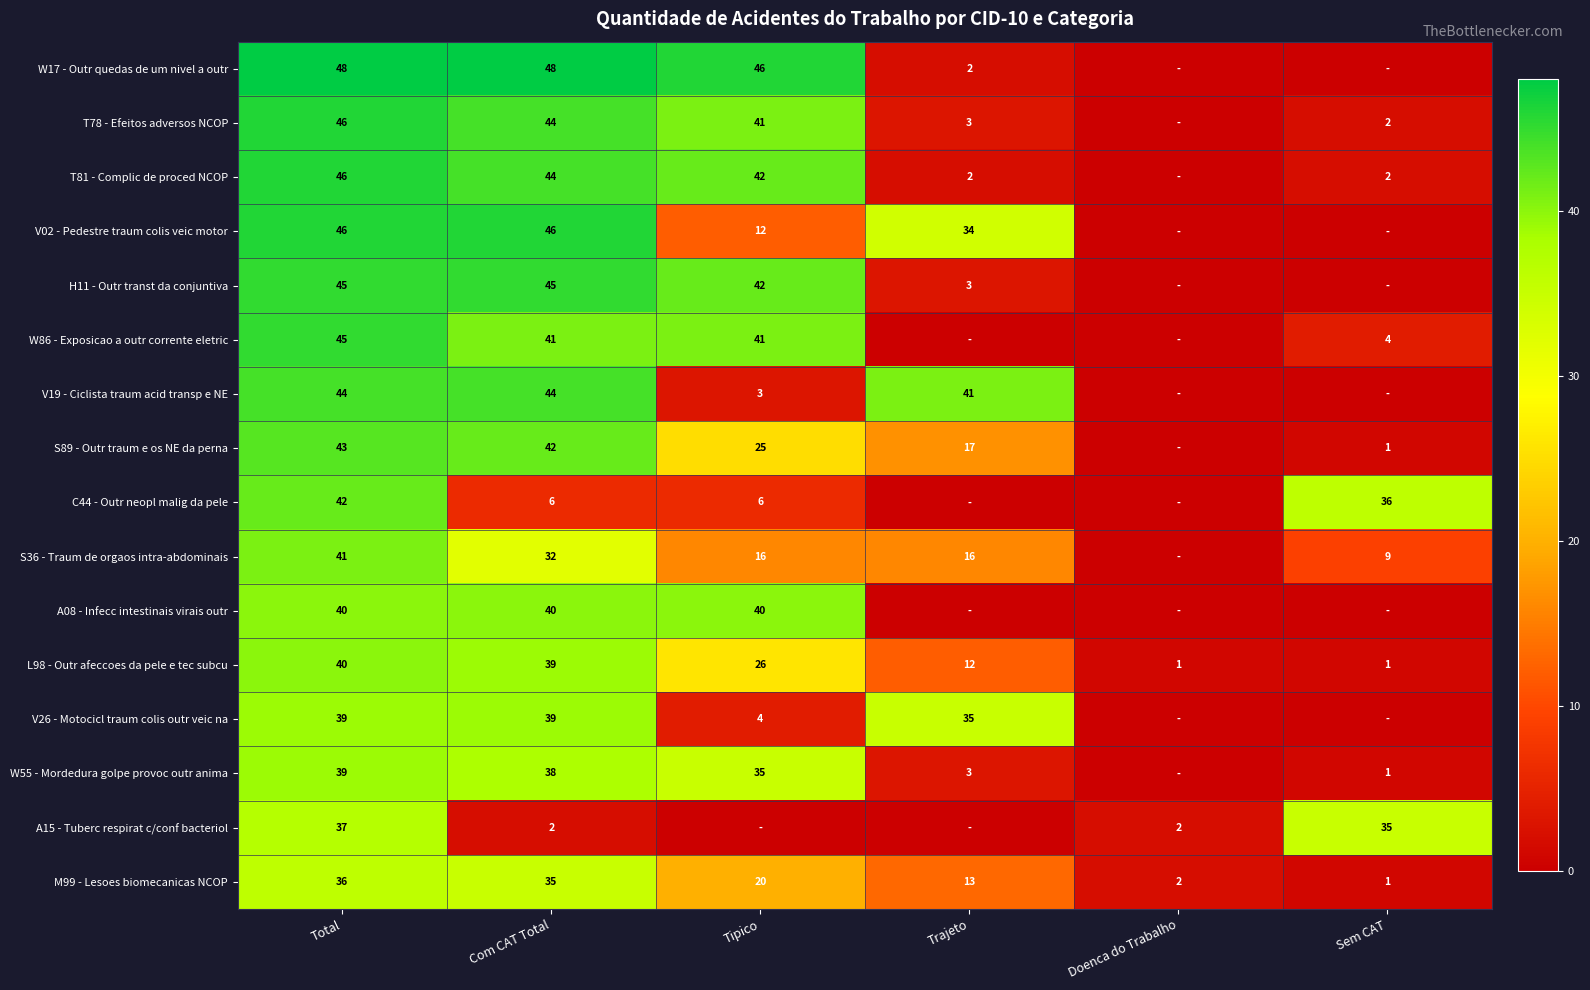

What is the maximum value shown in the chart?

48